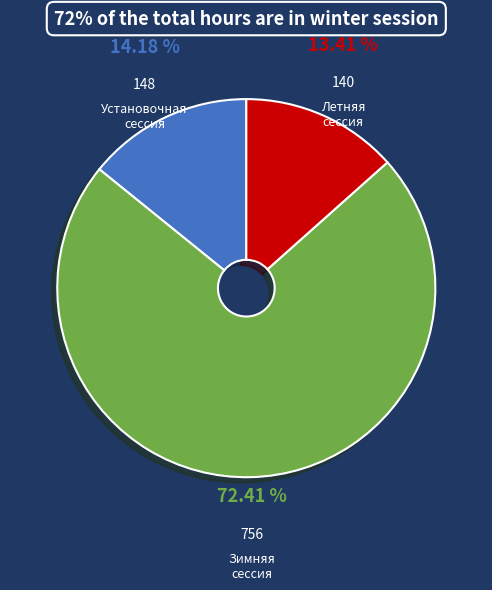

How many segments does this pie chart have?

3